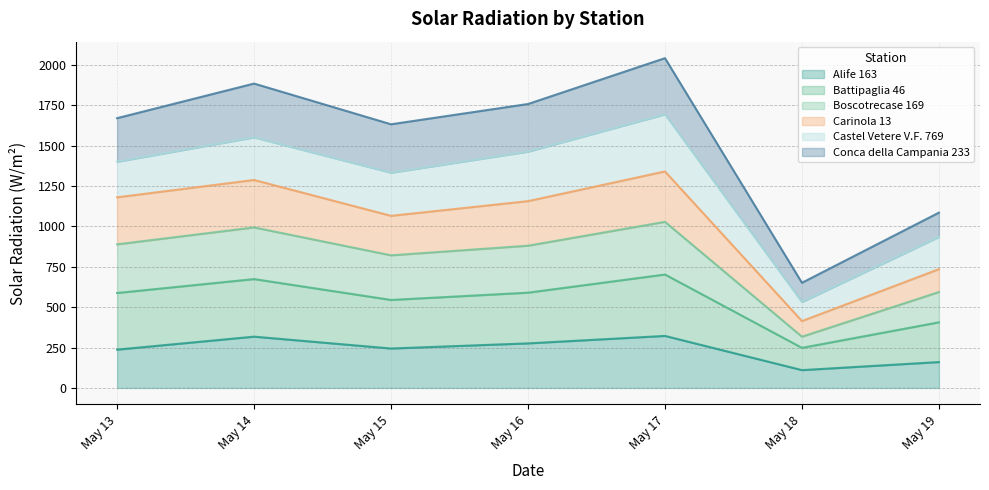

True or false: Boscotrecase 169 and Battipaglia 46 intersect in this chart.

False